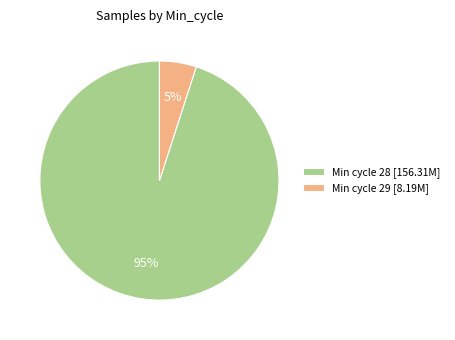

Combined, do Min cycle 29 [8.19M] and Min cycle 28 [156.31M] account for over 50%?

Yes